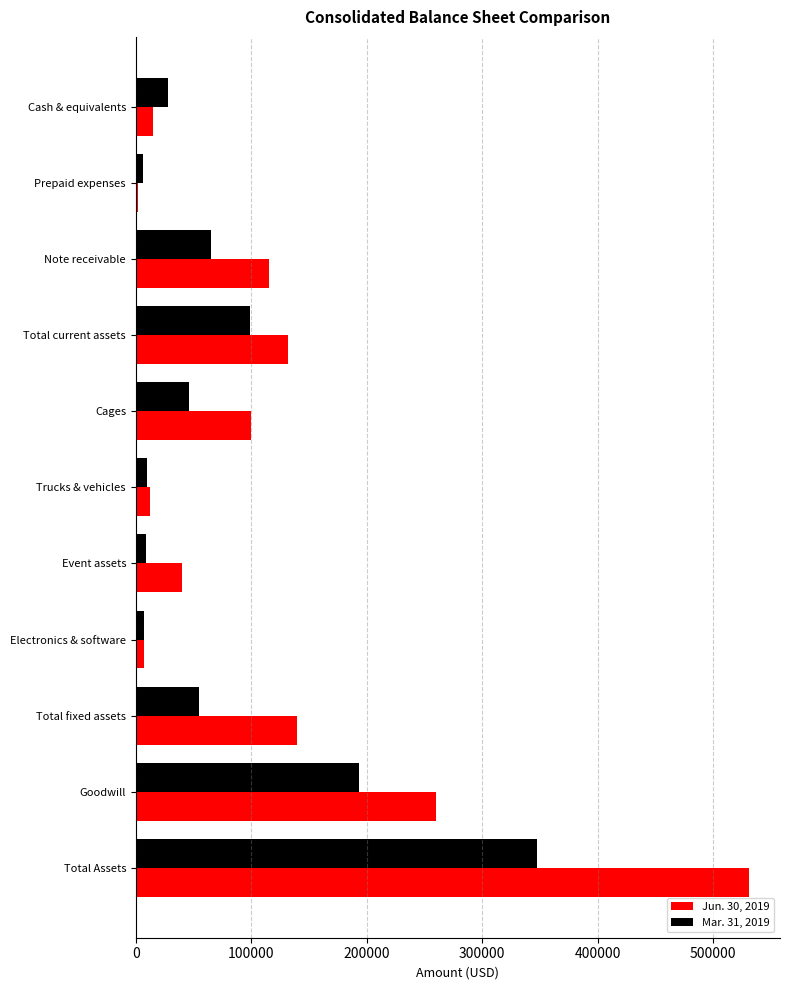

Which series has the widest spread of values?

Jun. 30, 2019